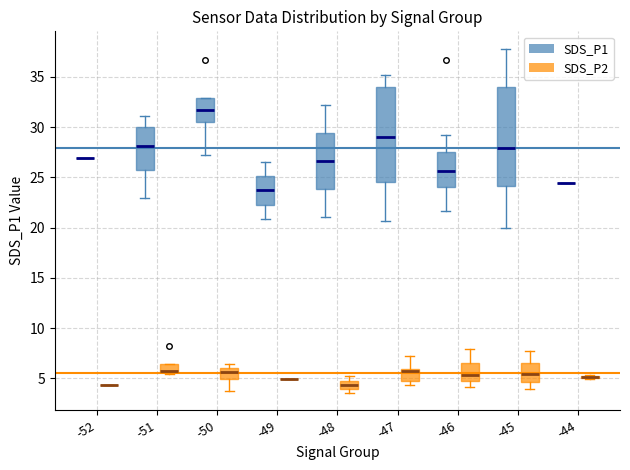

Where is the upper edge of the box for -45 (SDS_P2) on the y-axis? The values are not printed on the chart, so give them approximately, as read against the axis.

6.5